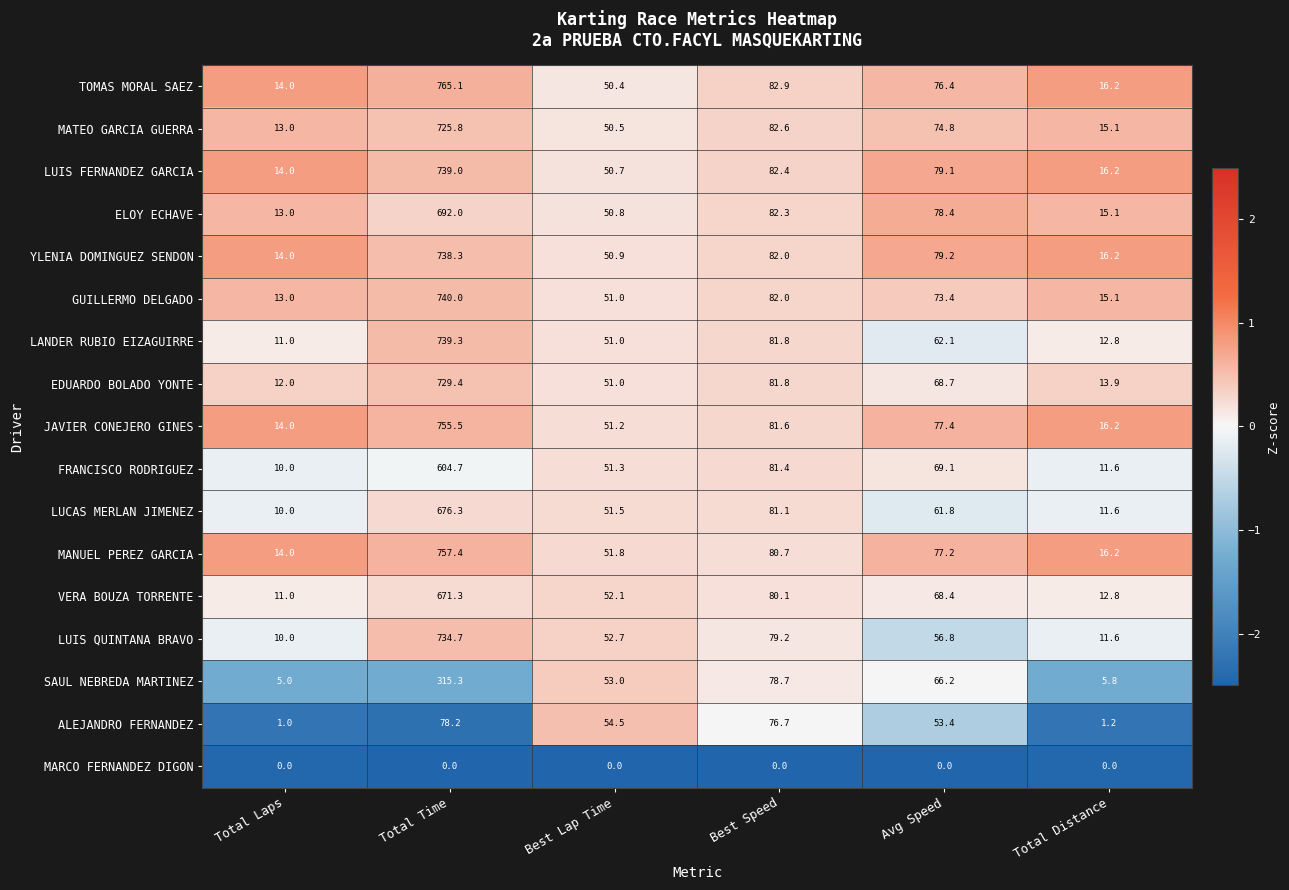

The value of MATEO GARCIA GUERRA at Best Lap Time is 50.5. True or false?

True